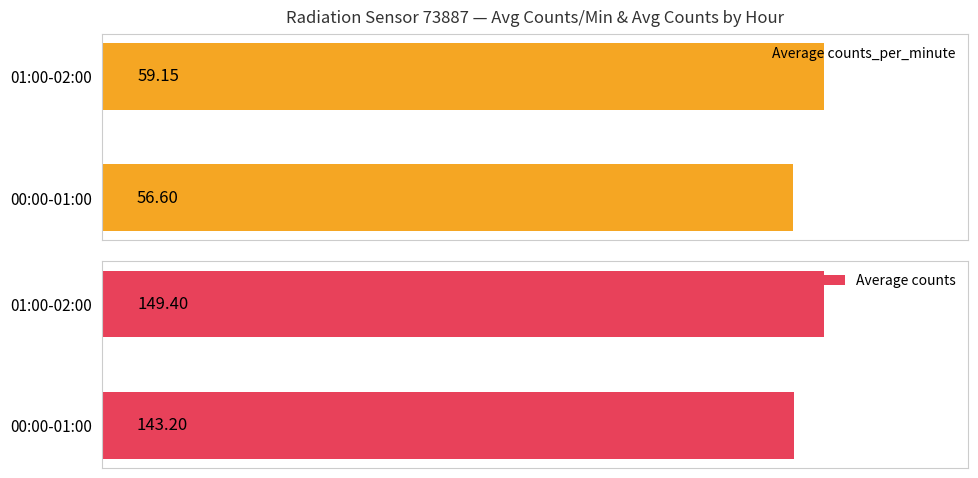

List the labels in order of Average counts_per_minute value, smallest first.

00:00-01:00, 01:00-02:00